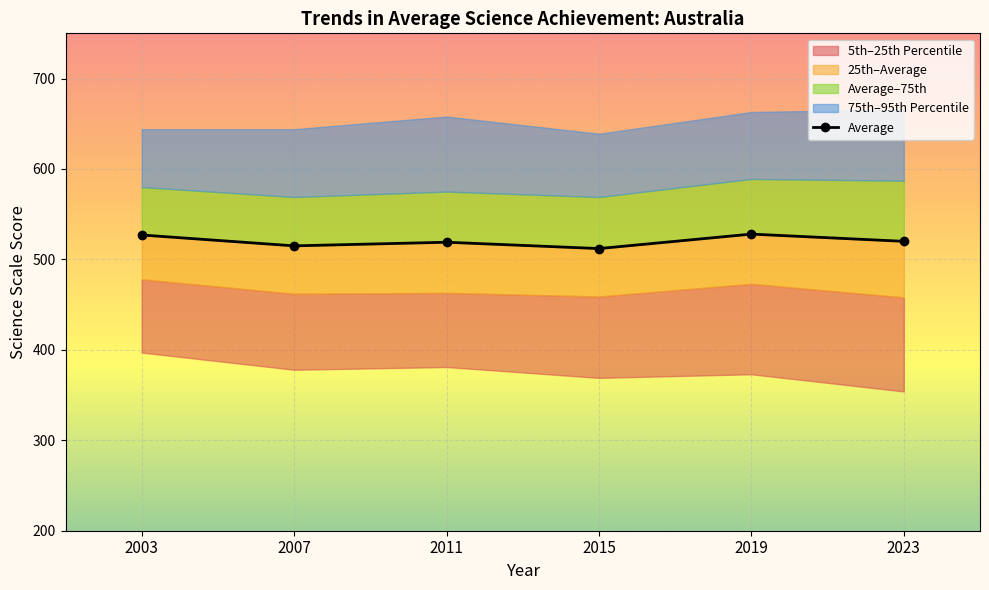

Approximately how many times larger is the value at 2015 compared to 2003?

1.0